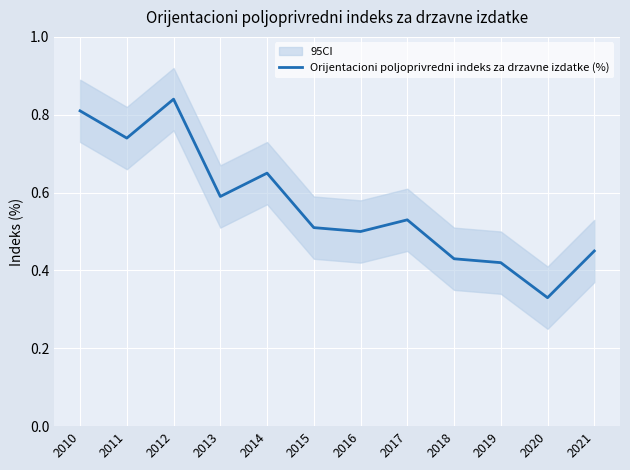

What is the value of the 5th point from the left?

0.7